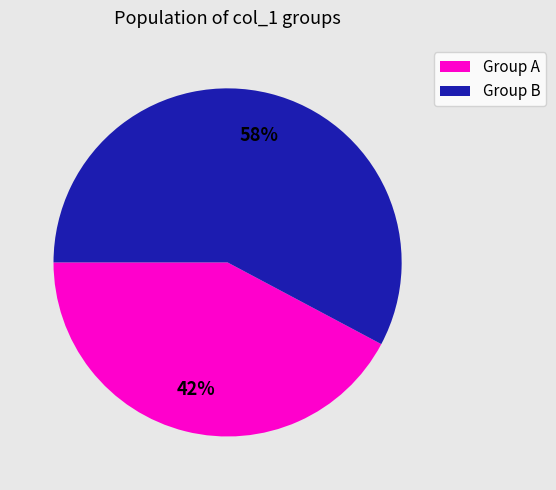

Does any single category account for the majority?

Yes